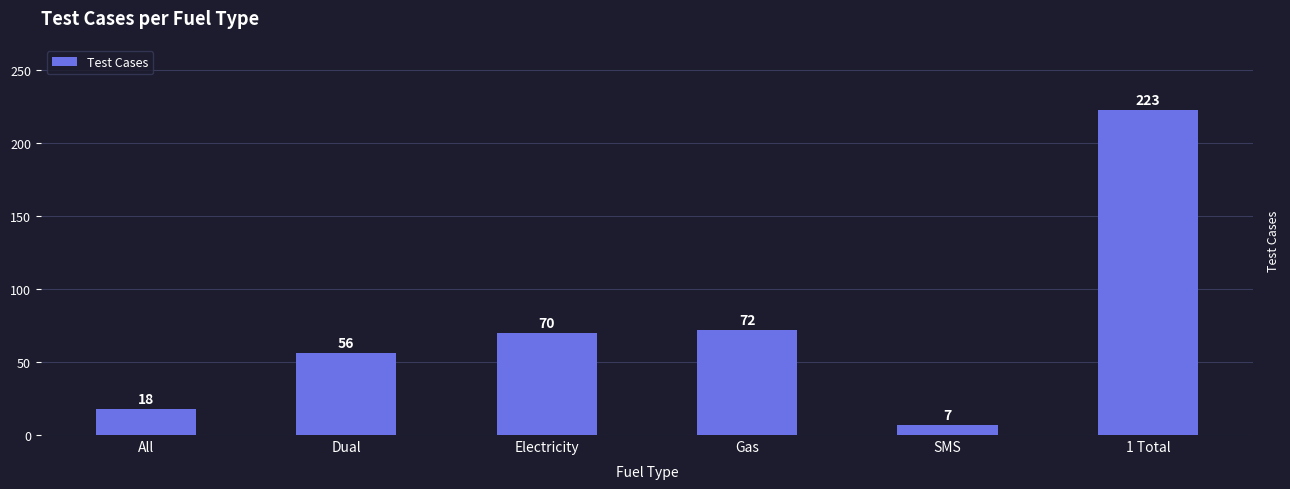

The value at All is 31. True or false?

False